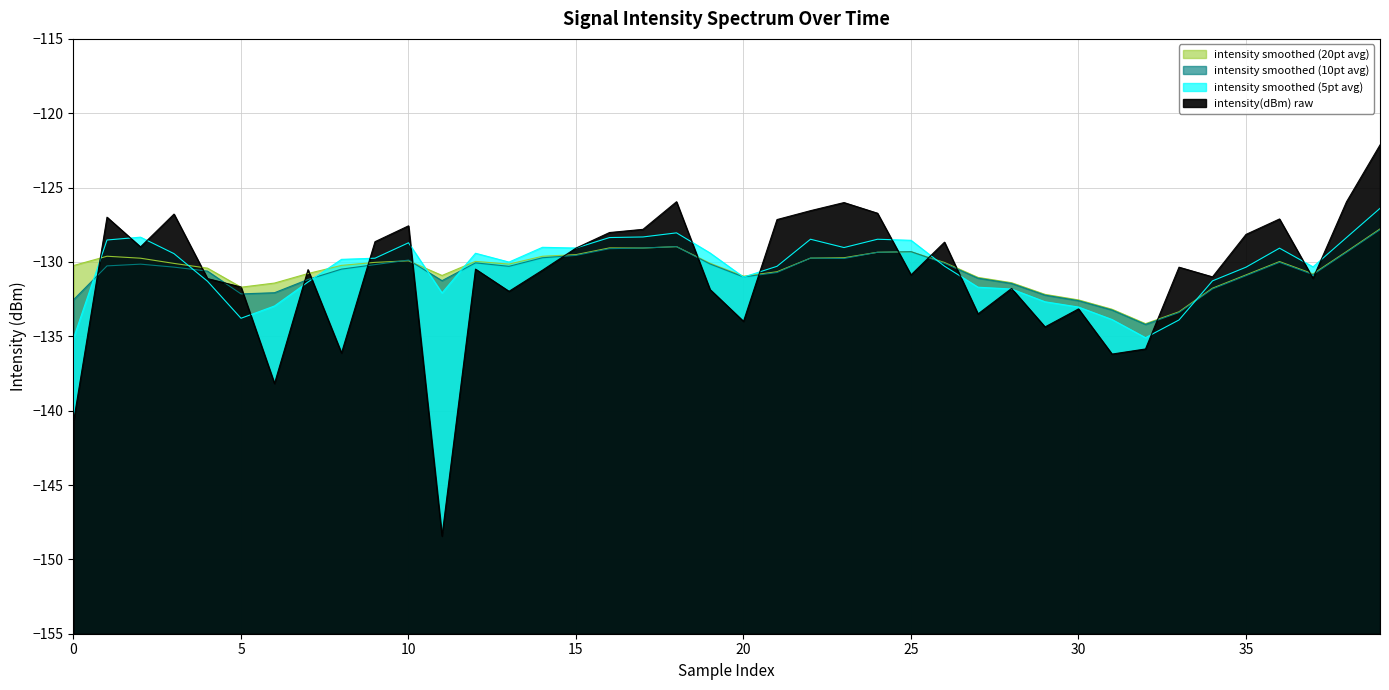

The intensity smoothed (20pt avg) series shows -129.1 at 17. True or false?

True